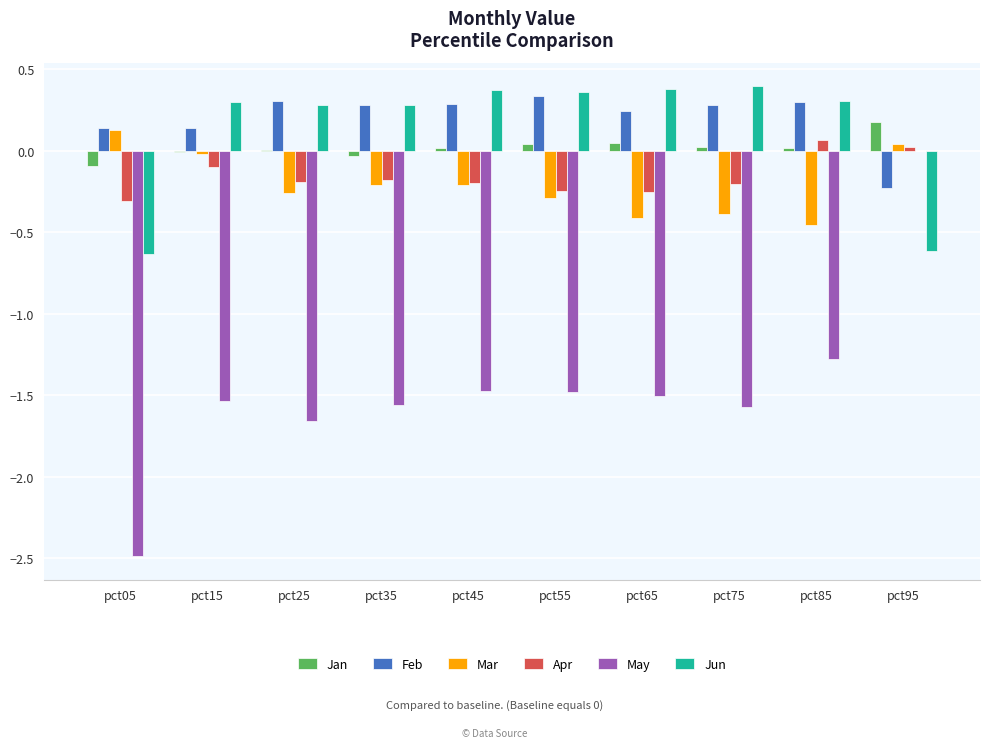

What is the sum of the May values at pct85 and pct35?

-2.8